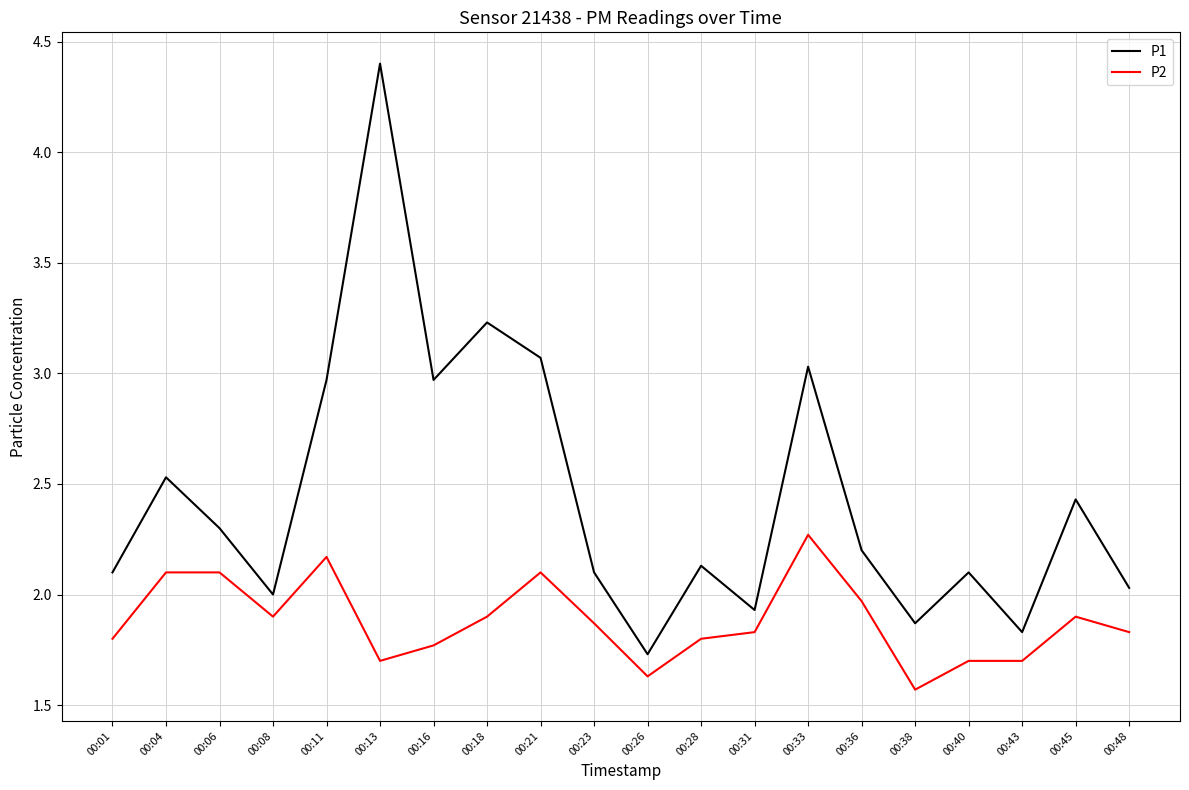

True or false: P2 has a value of 1.9 at 00:08.

True